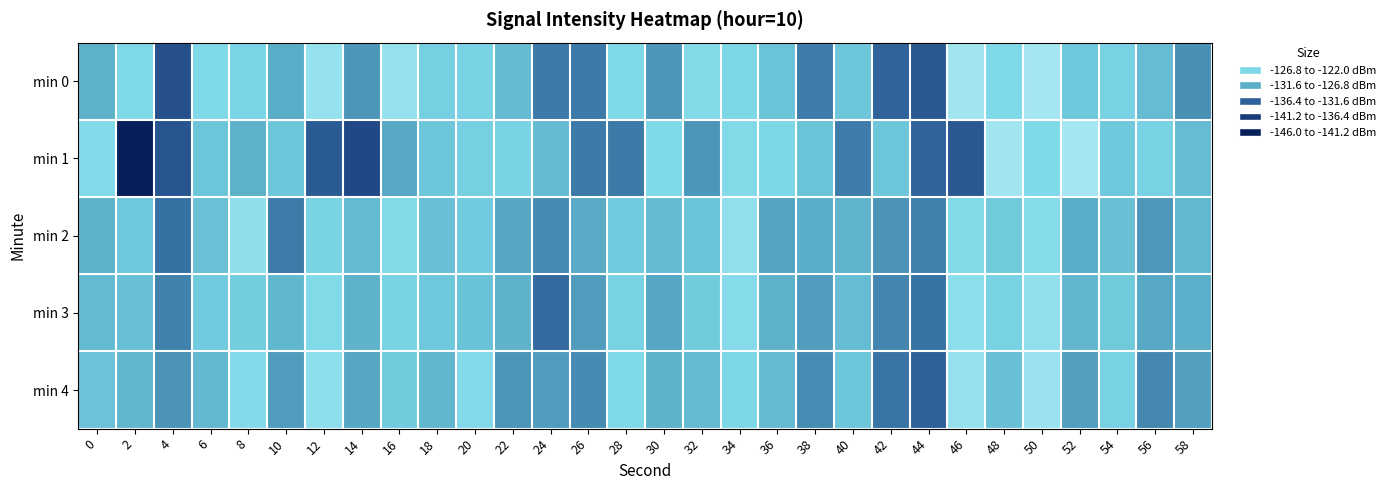

At which category is the sum across all series the highest?

50